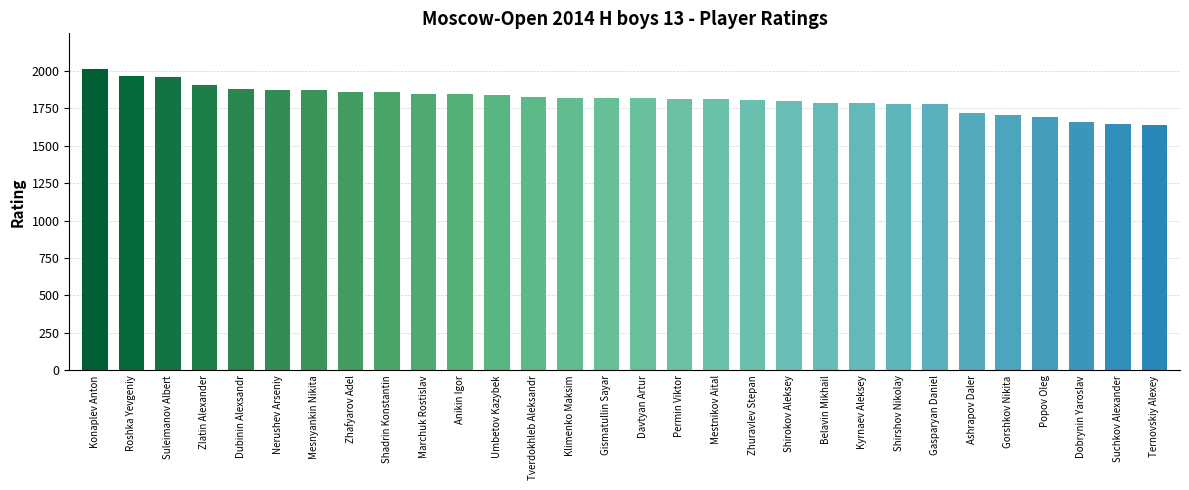

The value at Mesnyankin Nikita is 3279. True or false?

False